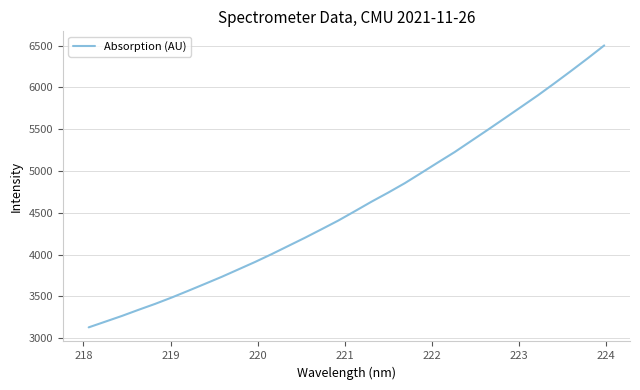

What is the greatest value displayed?

6501.5